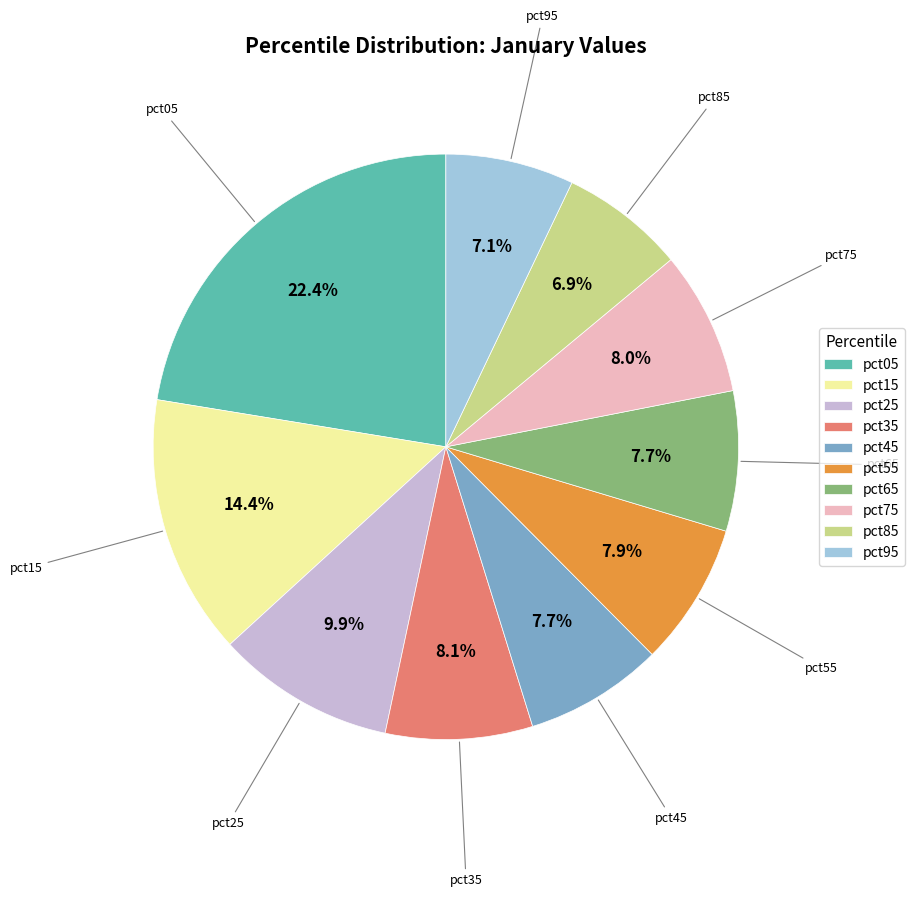

Count the number of slices in the pie.

10